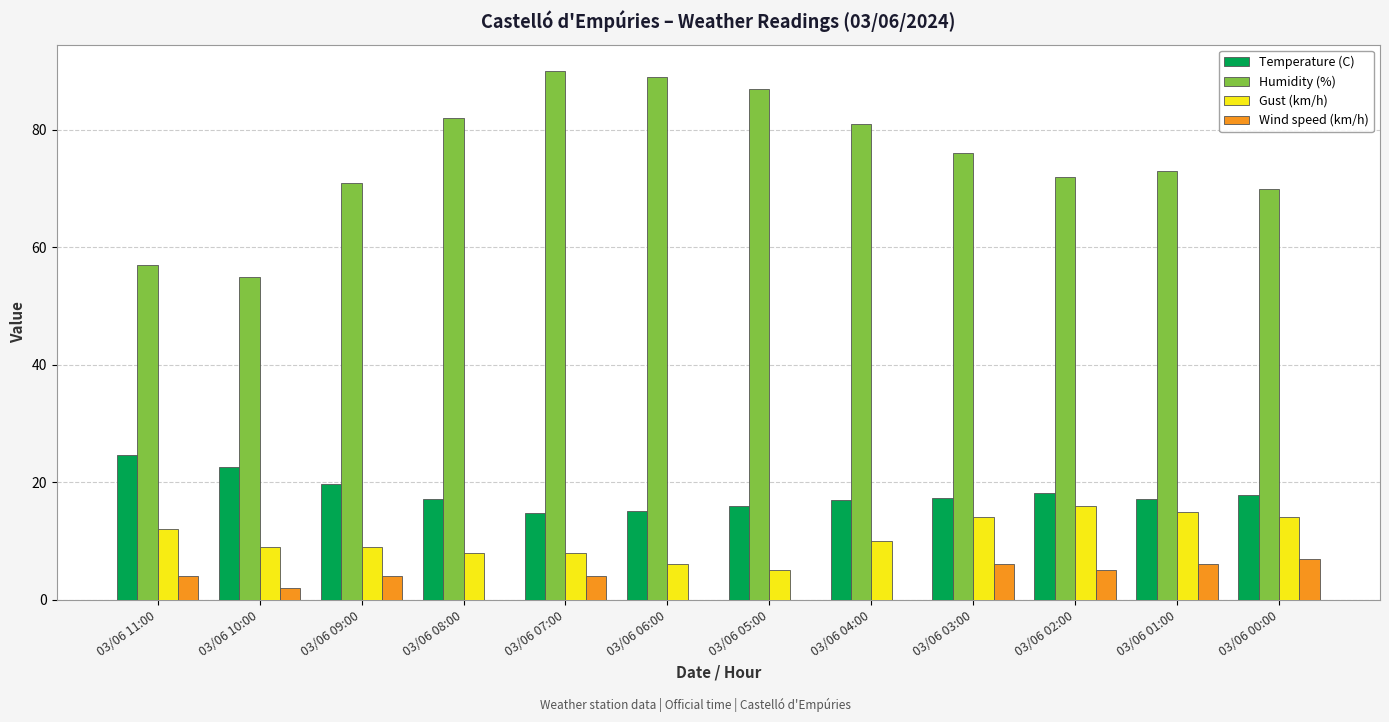

What is the greatest value displayed?

90.0